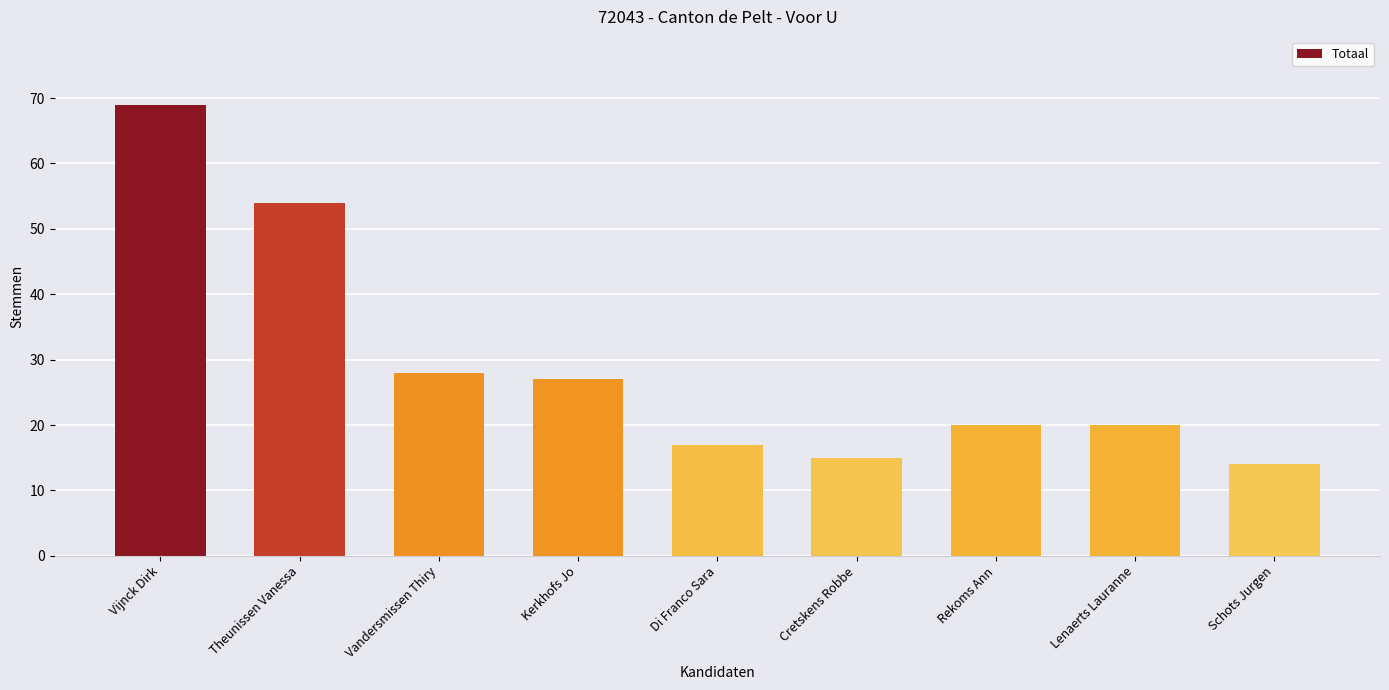

True or false: the data shows 54 at Theunissen Vanessa.

True